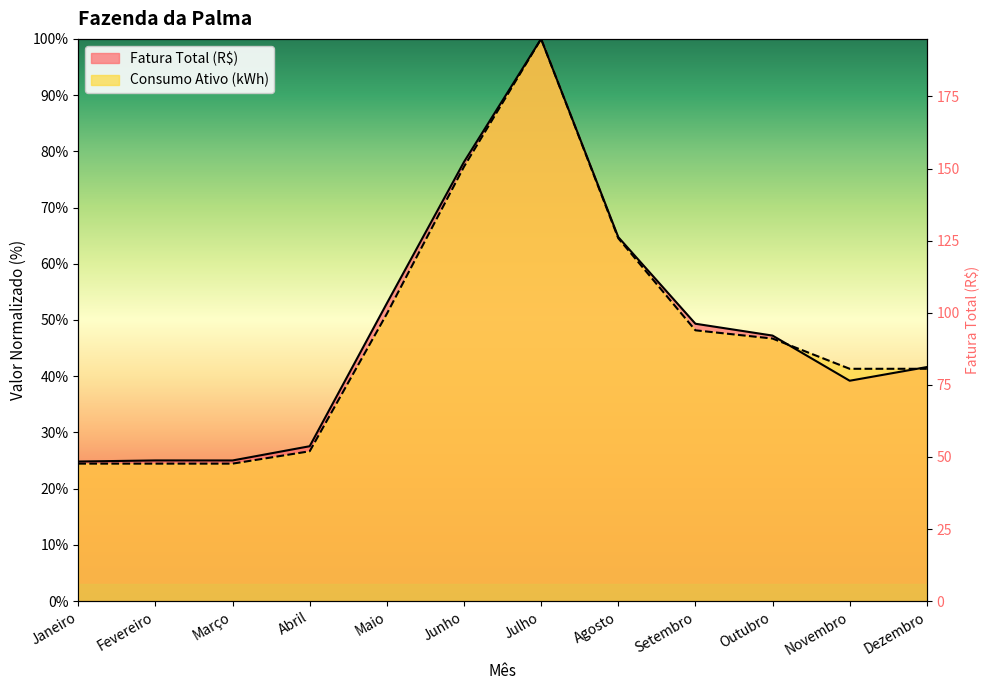

How many distinct data groups are displayed?

2